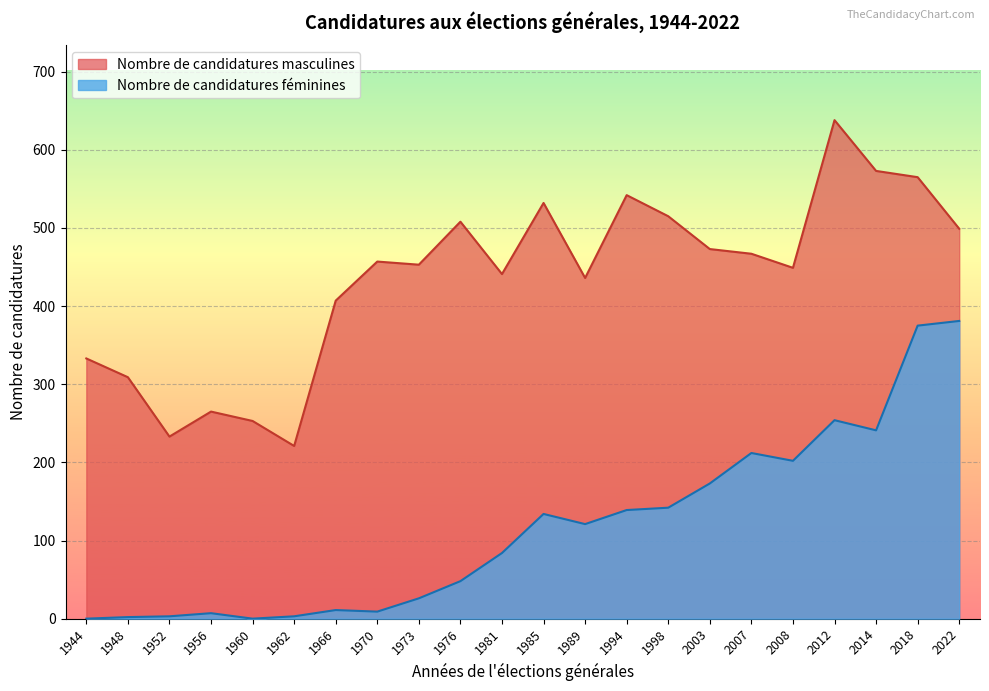

True or false: Nombre de candidatures masculines and Nombre de candidatures féminines cross at least once.

False